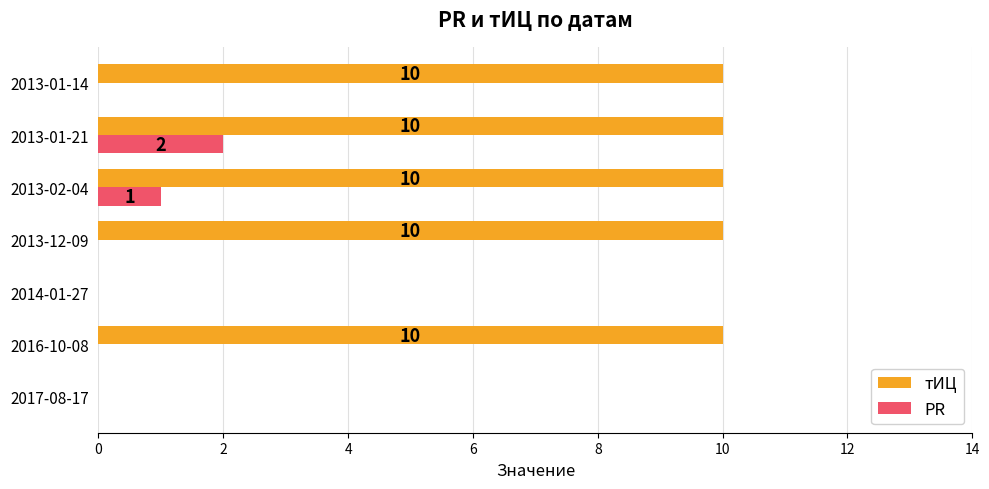

How many тИЦ values are between 0 and 10?

7